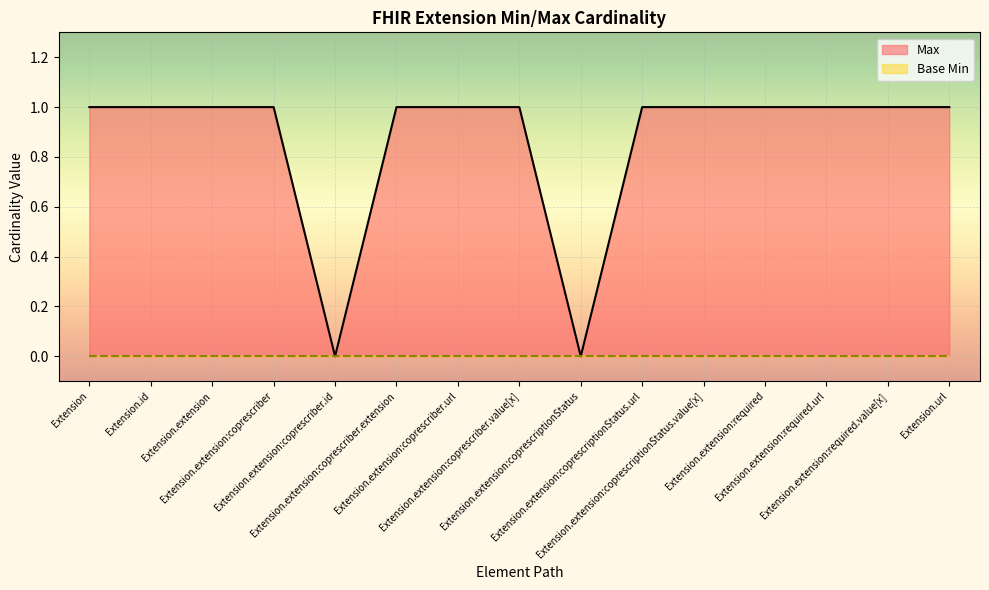

Reading left to right, list all the values displayed in this chart.

1	1	1	1	0	1	1	1	0	1	1	1	1	1	1